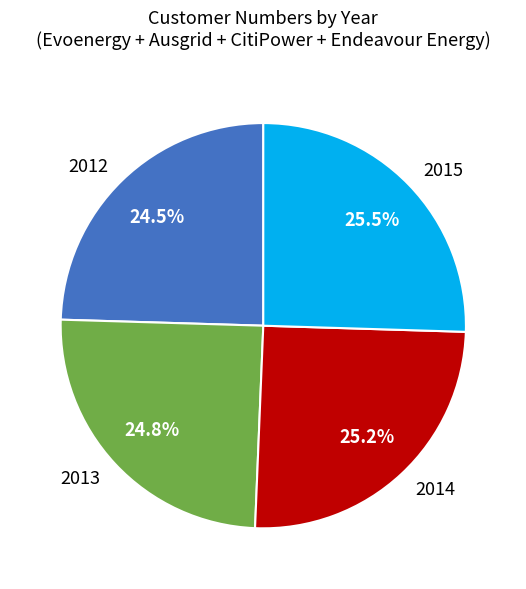

Is there any slice that represents more than half of the pie?

No